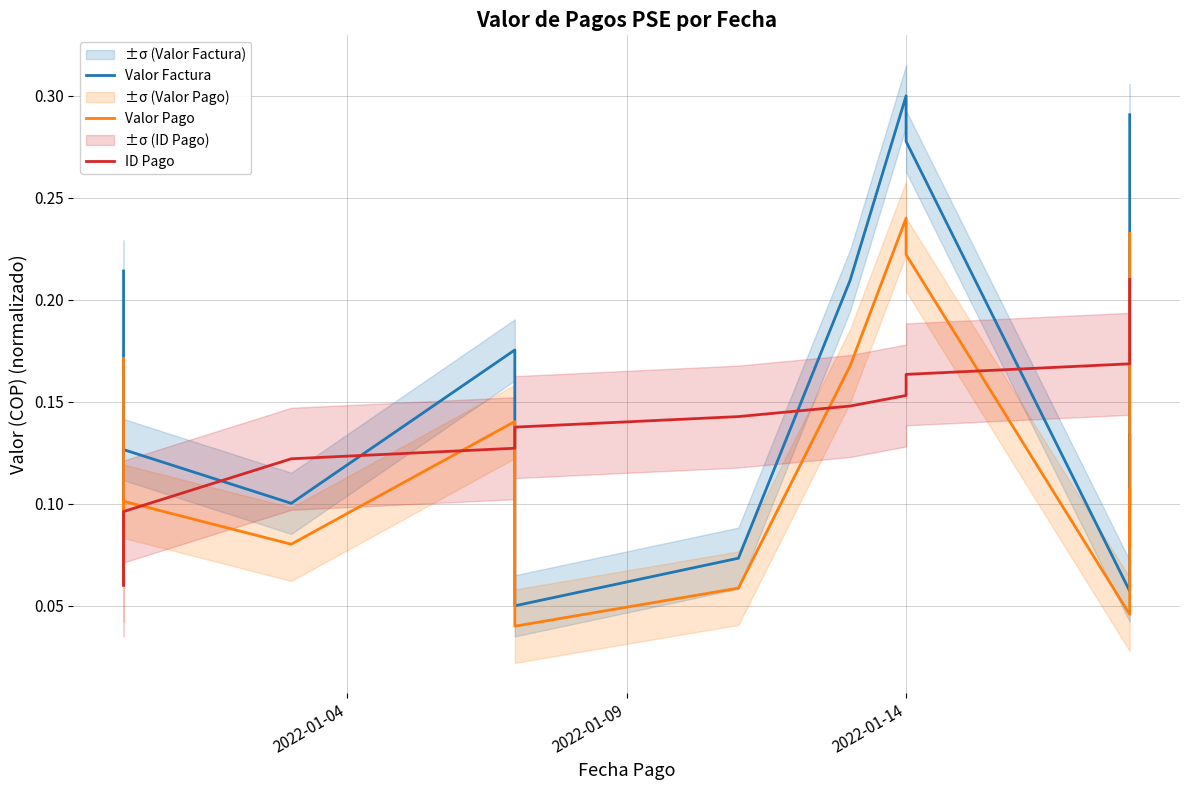

True or false: Valor Pago has more than 1 points higher than both neighbors.

True